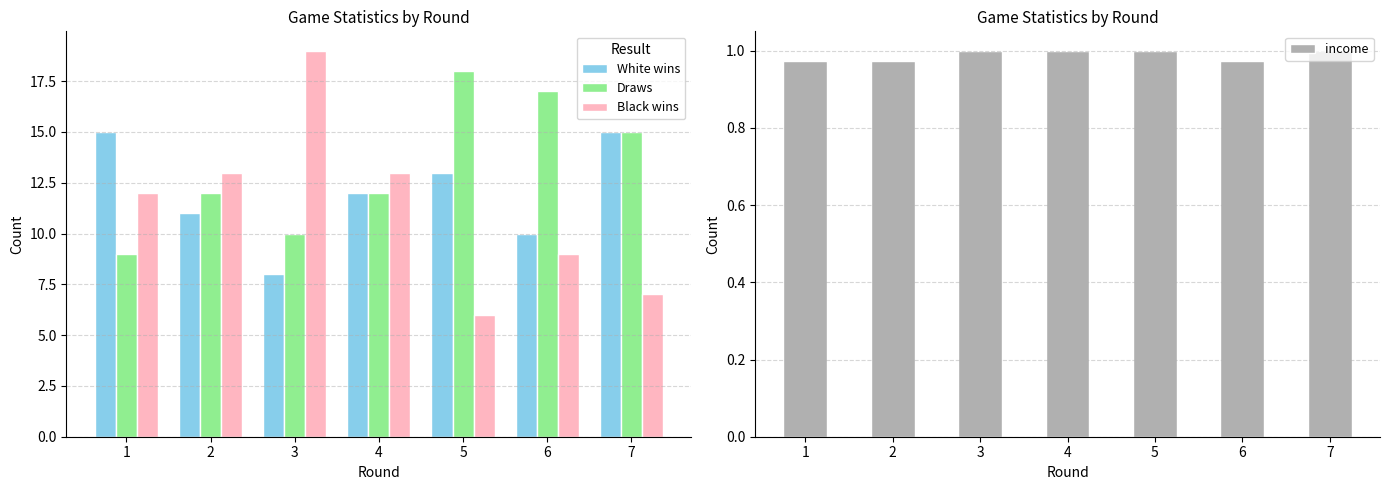

Which series changed the most between 2 and 7?

Black wins